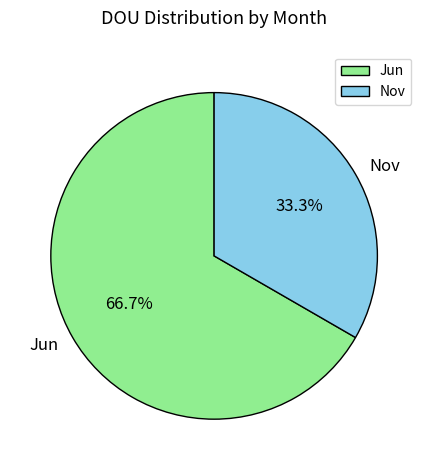

To the nearest percent, what percentage of the pie is Jun?

67%